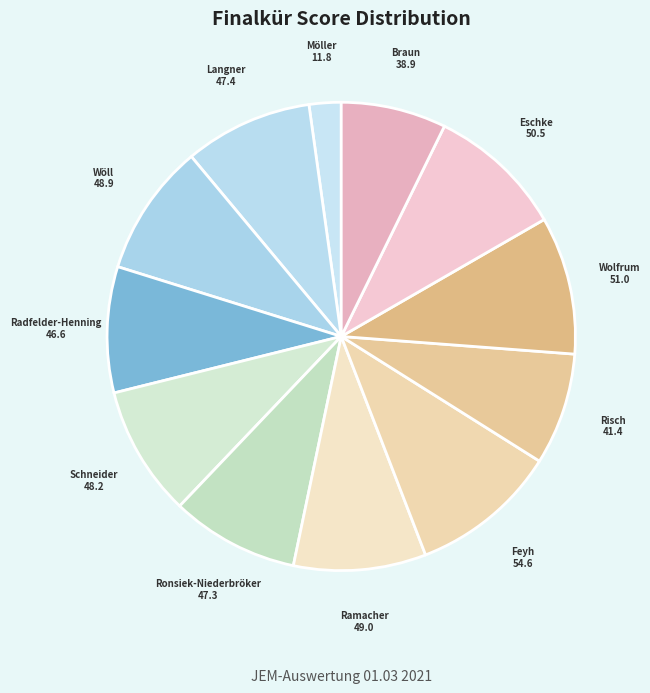

How many slices are in this pie chart?

12